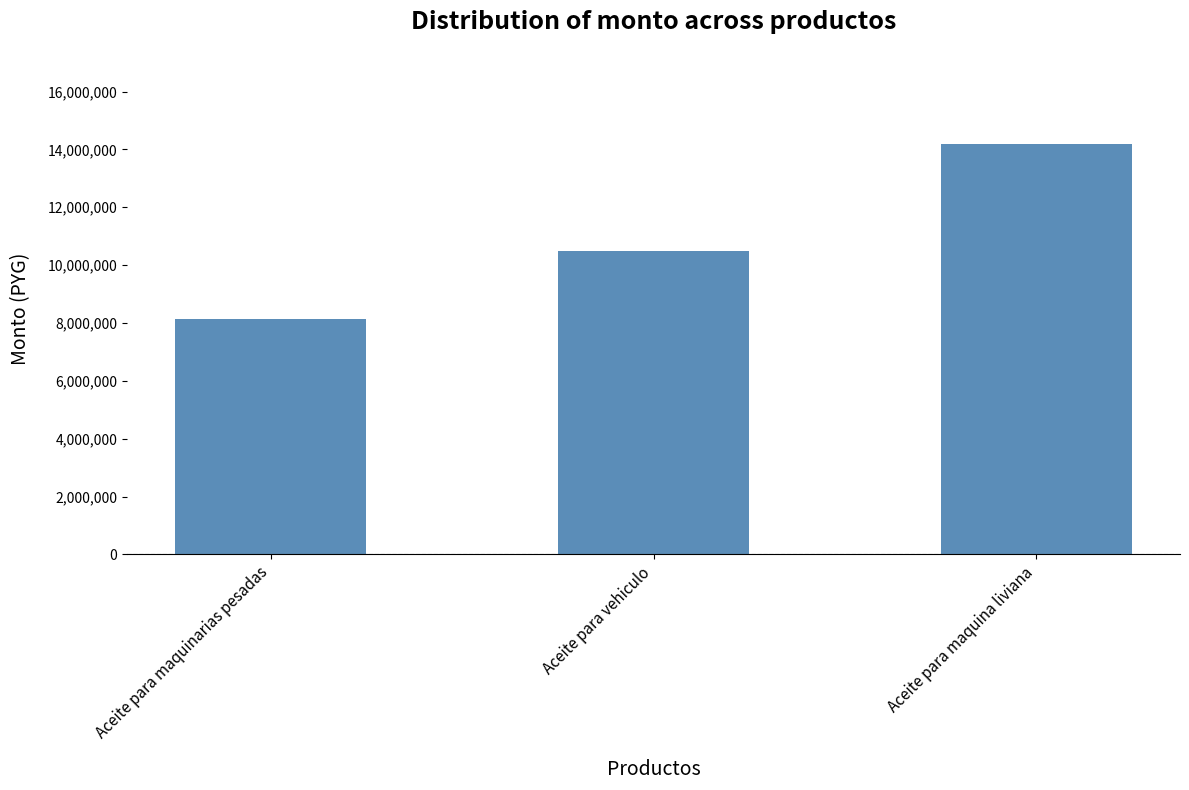

Where is the data nearest to the value 11150000?

Aceite para vehiculo